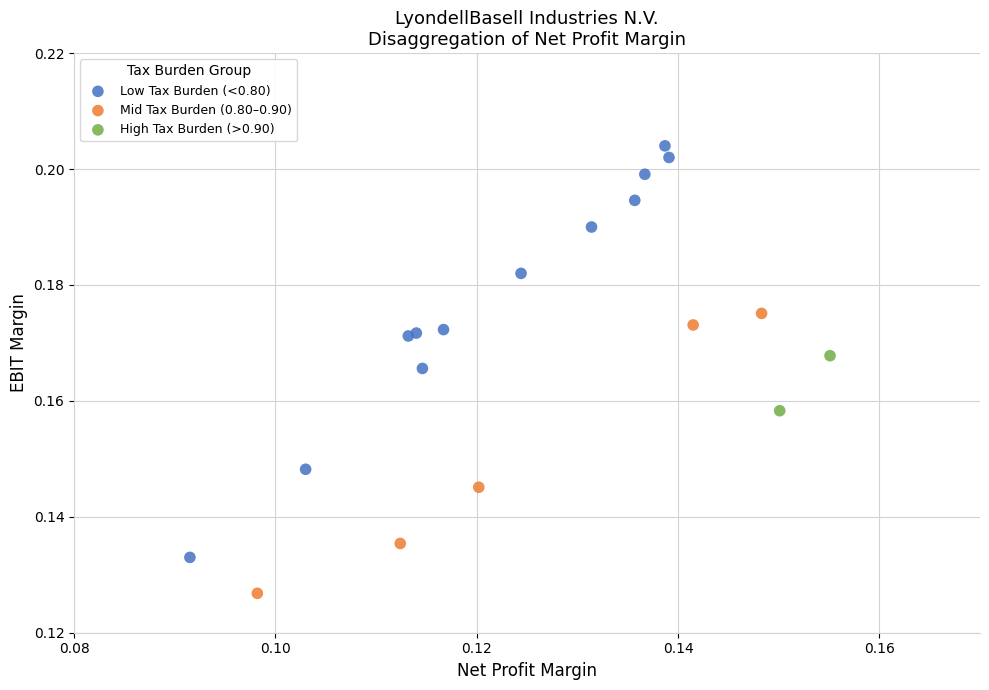

Which series reaches the minimum Y coordinate?

Mid Tax Burden (0.80–0.90)